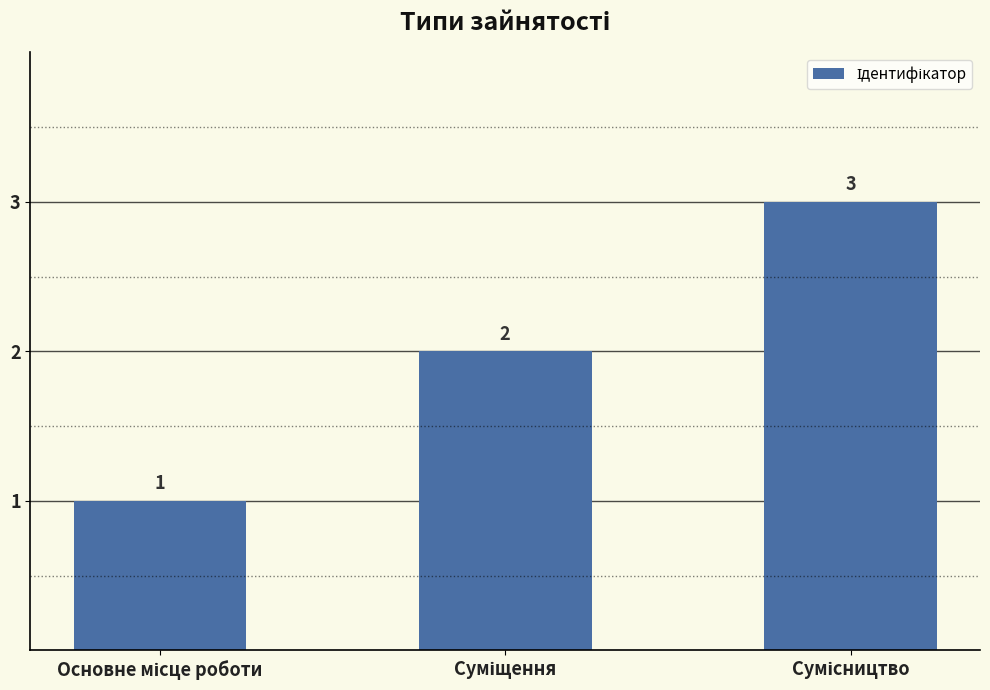

What is the value of the 2nd bar from the left?

2